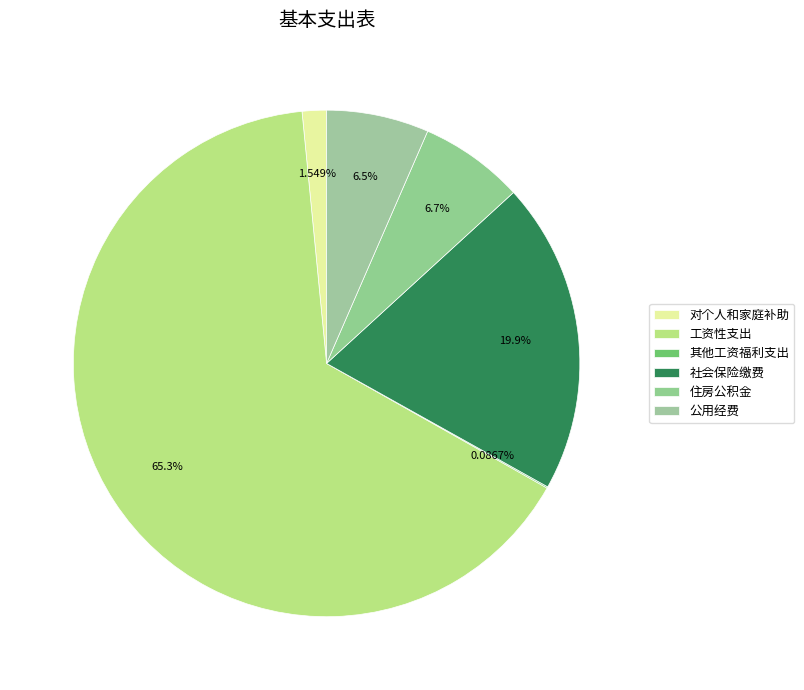

Which category has the biggest portion of the pie?

工资性支出